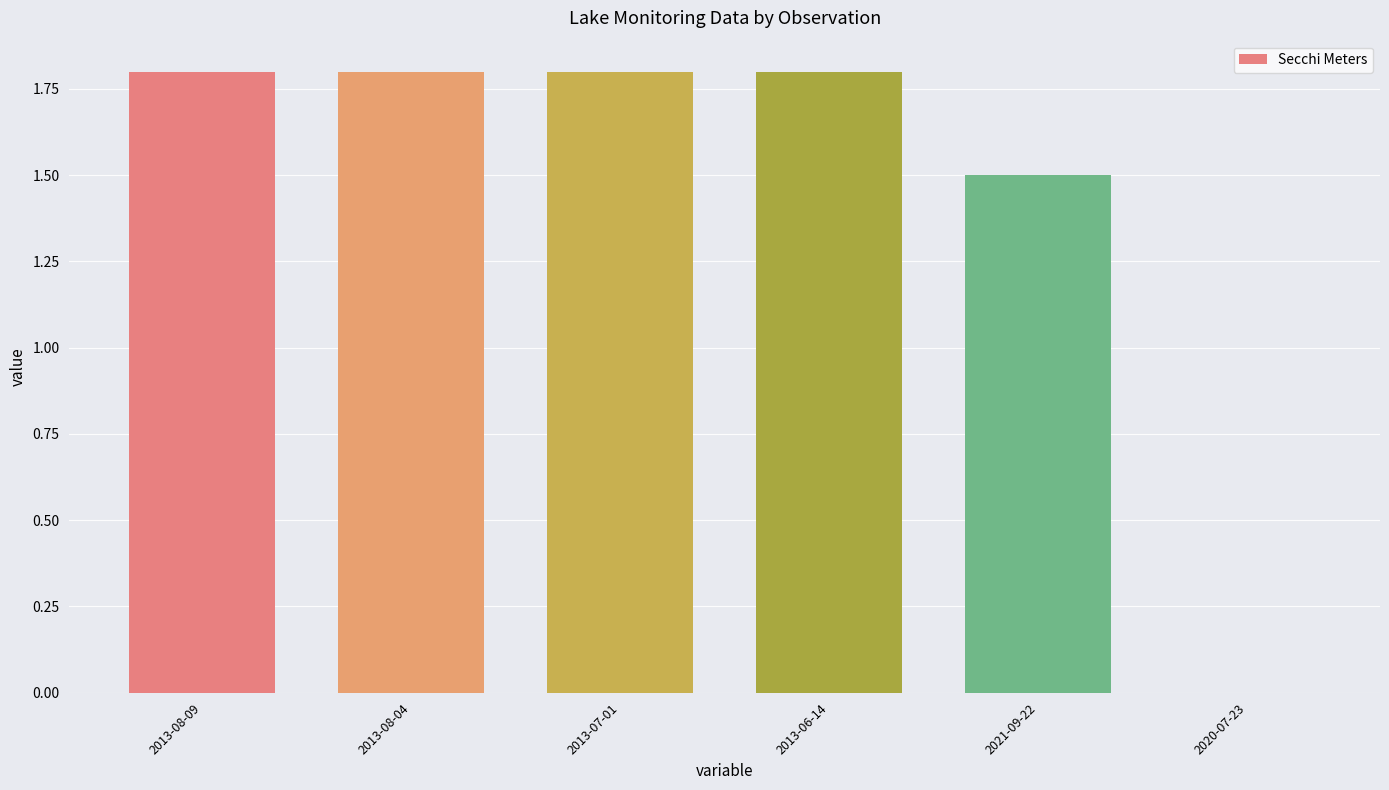

Between 2021-09-22 and 2020-07-23, which is larger?

2021-09-22